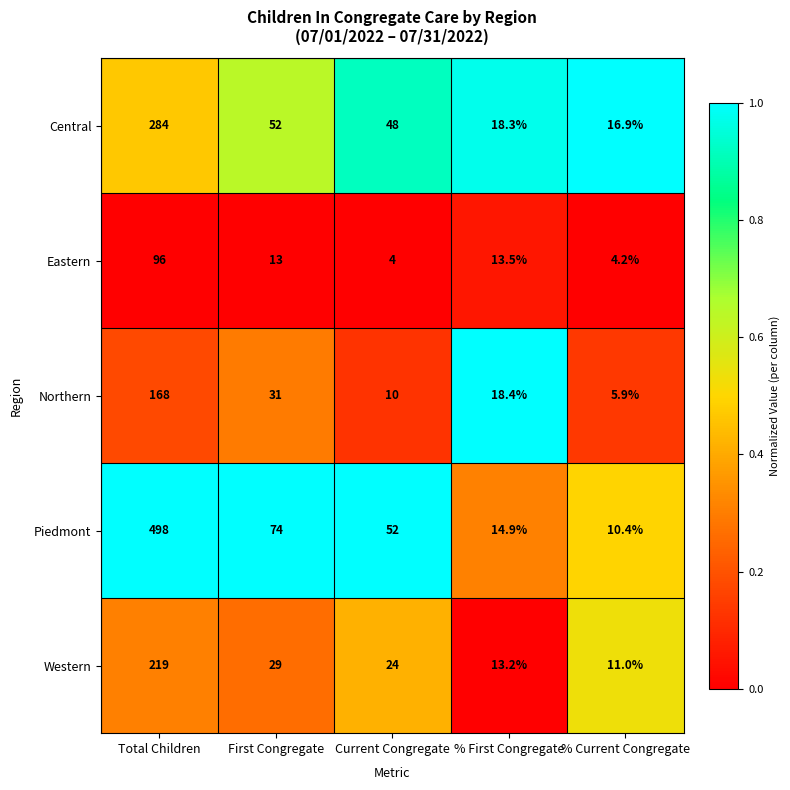

Rank the series at First Congregate from lowest to highest value.

Eastern, Western, Northern, Central, Piedmont